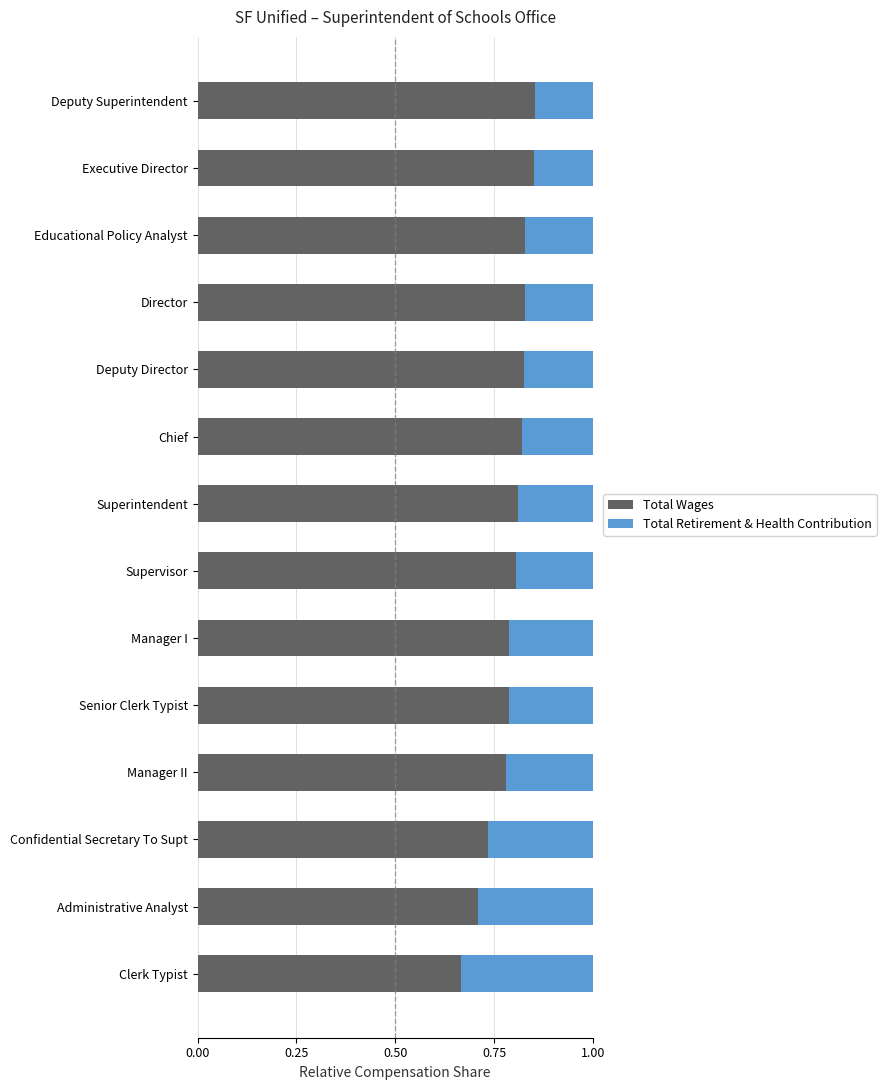

Count the Total Wages values in the range 0 to 1.

14